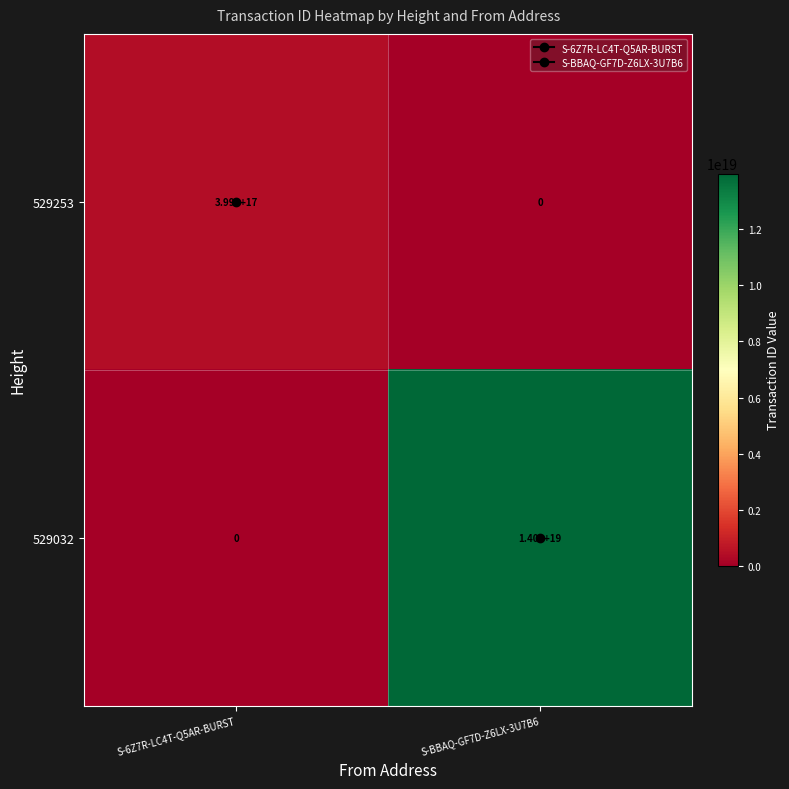

Which series changed the most between S-6Z7R-LC4T-Q5AR-BURST and S-BBAQ-GF7D-Z6LX-3U7B6?

529032